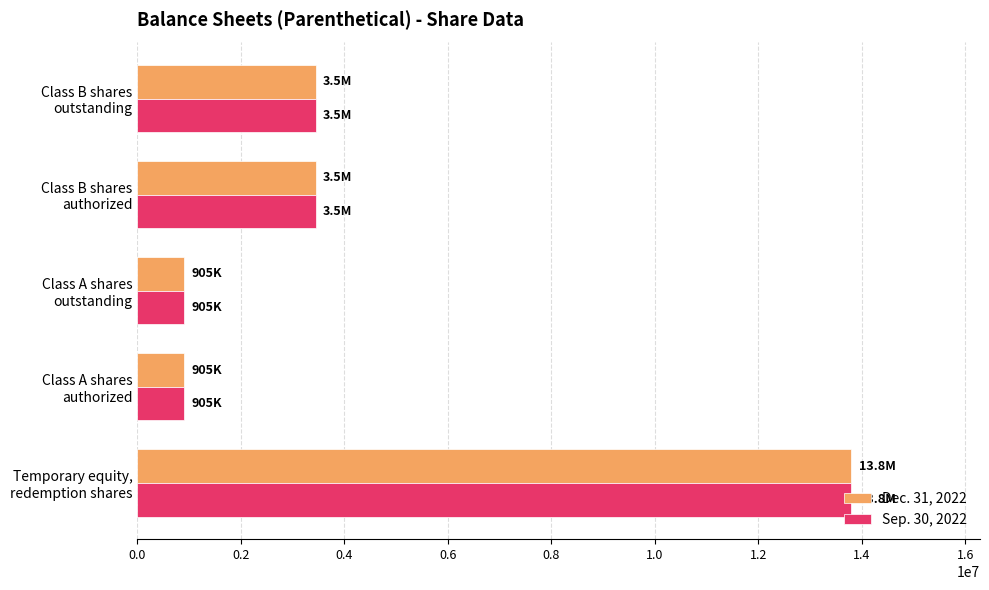

What is the maximum value shown in the chart?

13800000